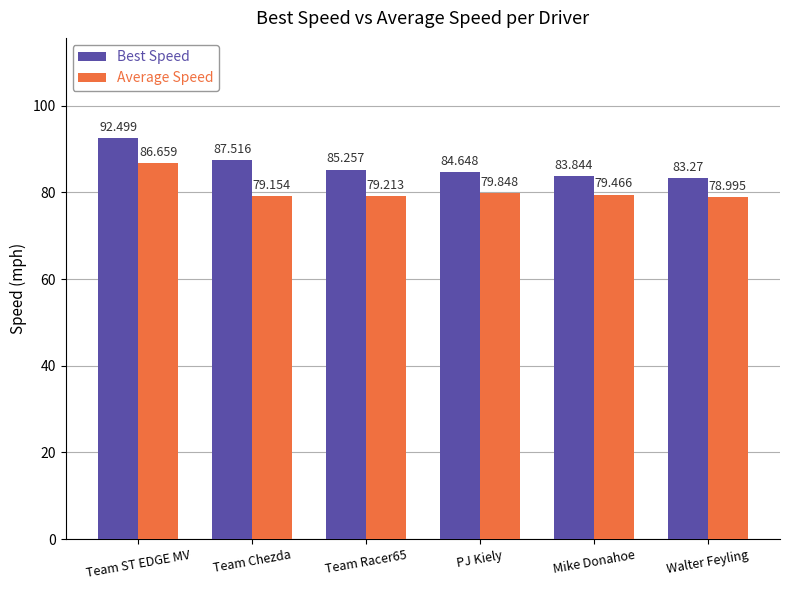

What is the average value of the Average Speed series?

80.6